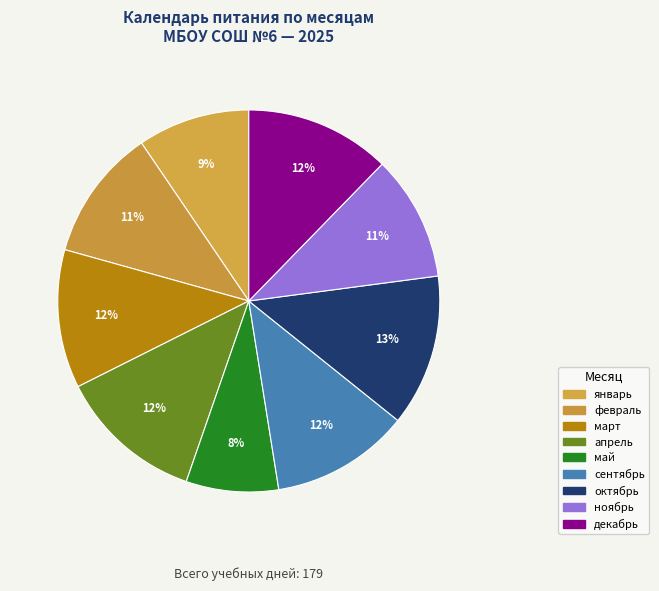

What percentage is the декабрь slice, to the nearest percent?

12%